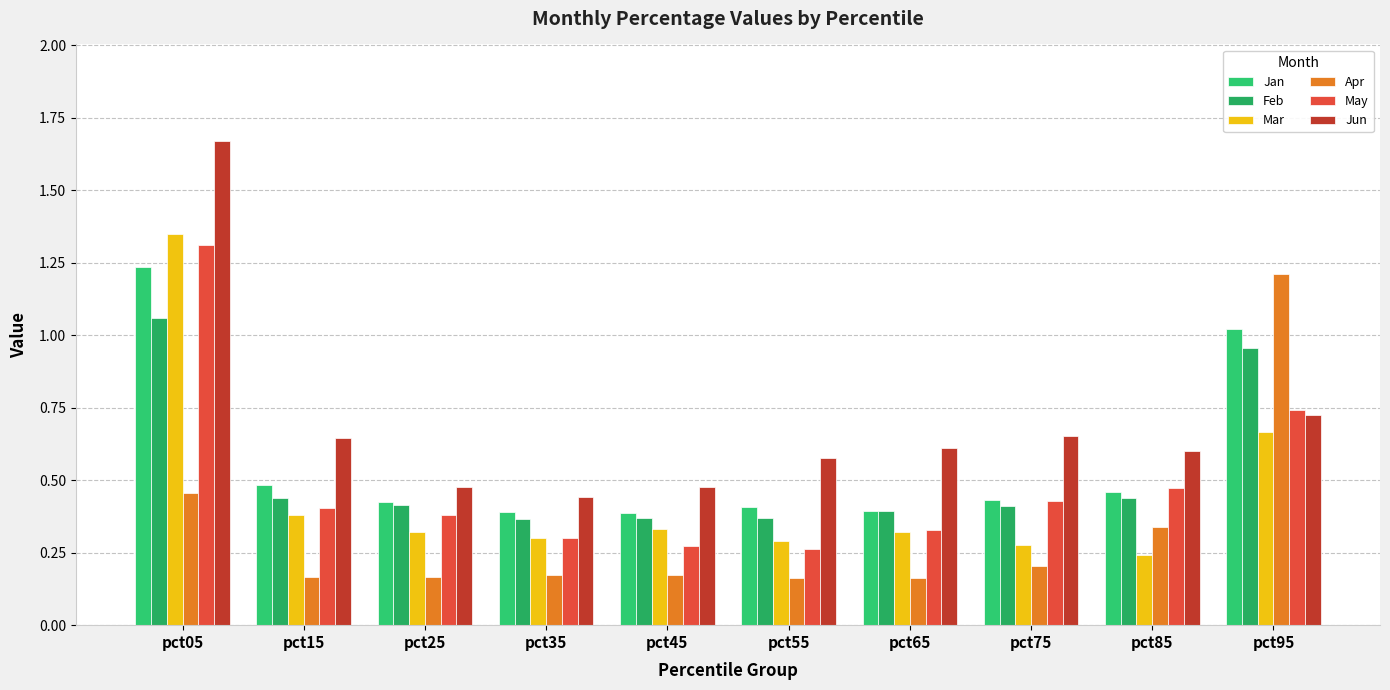

At which label is May closest to 0?

pct55